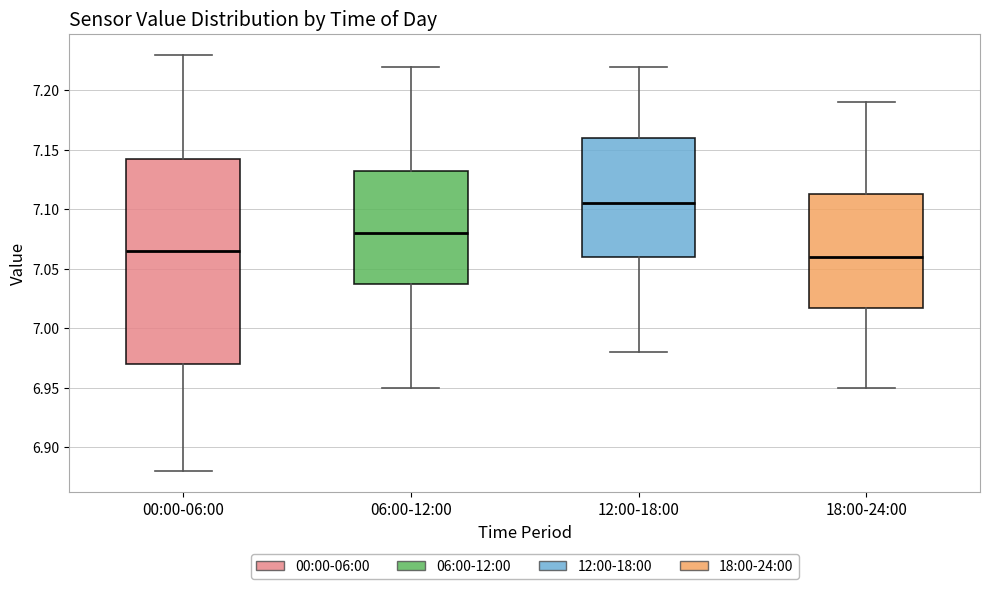

Which box's median line is the highest?

12:00-18:00